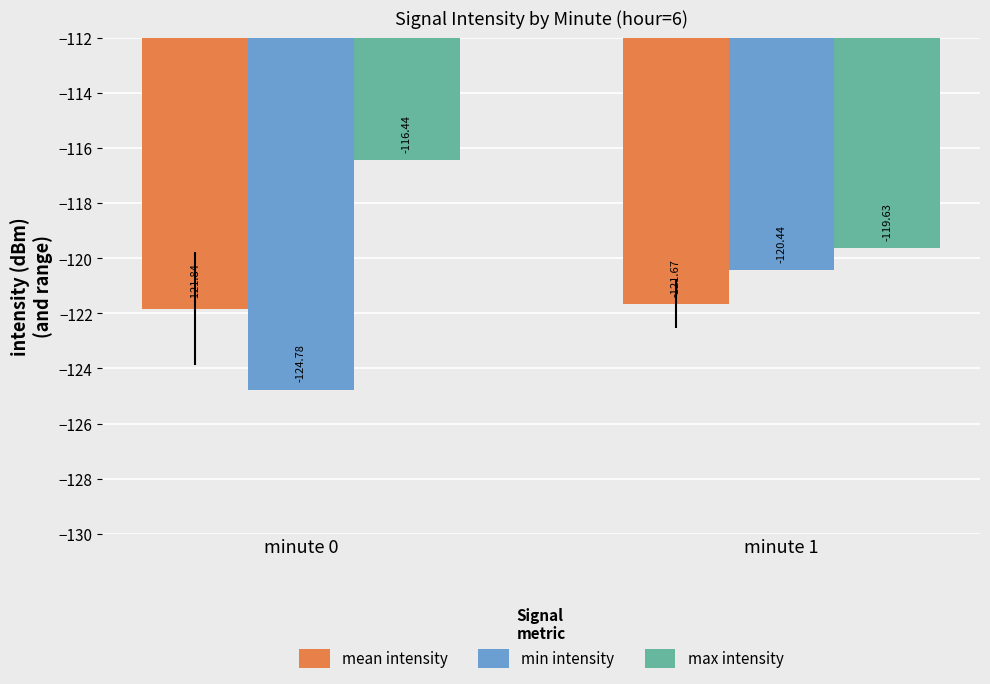

What is the spread (max minus min) of values at minute 0?

8.3